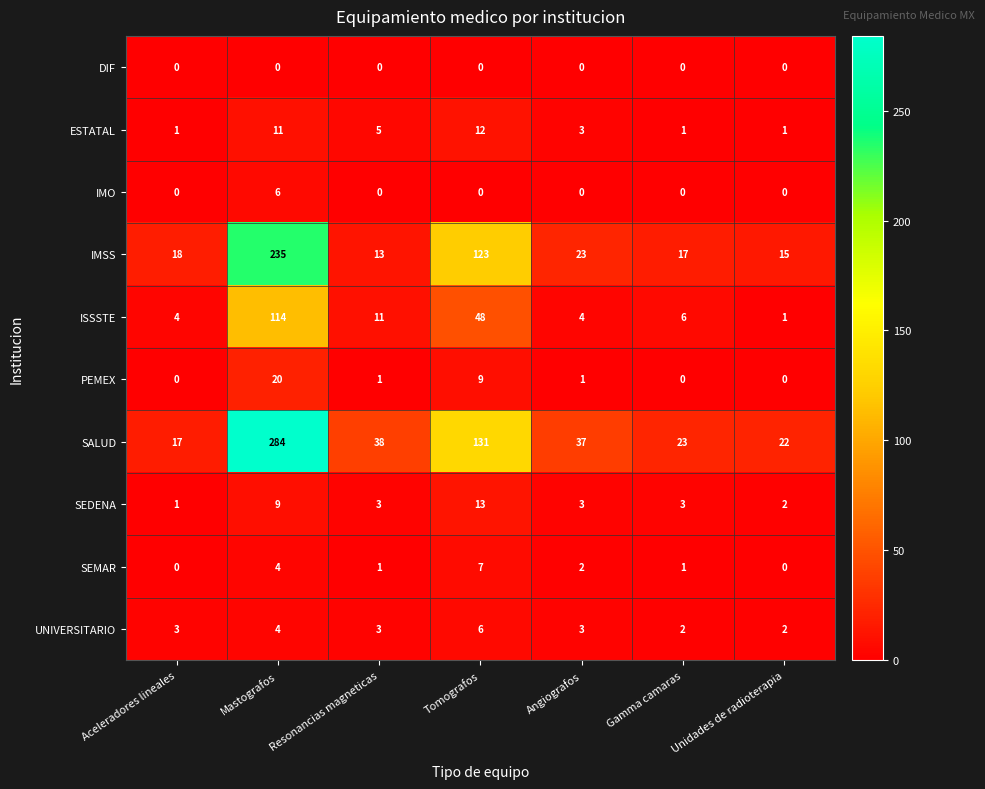

The value of SEDENA at Mastografos is 15. True or false?

False